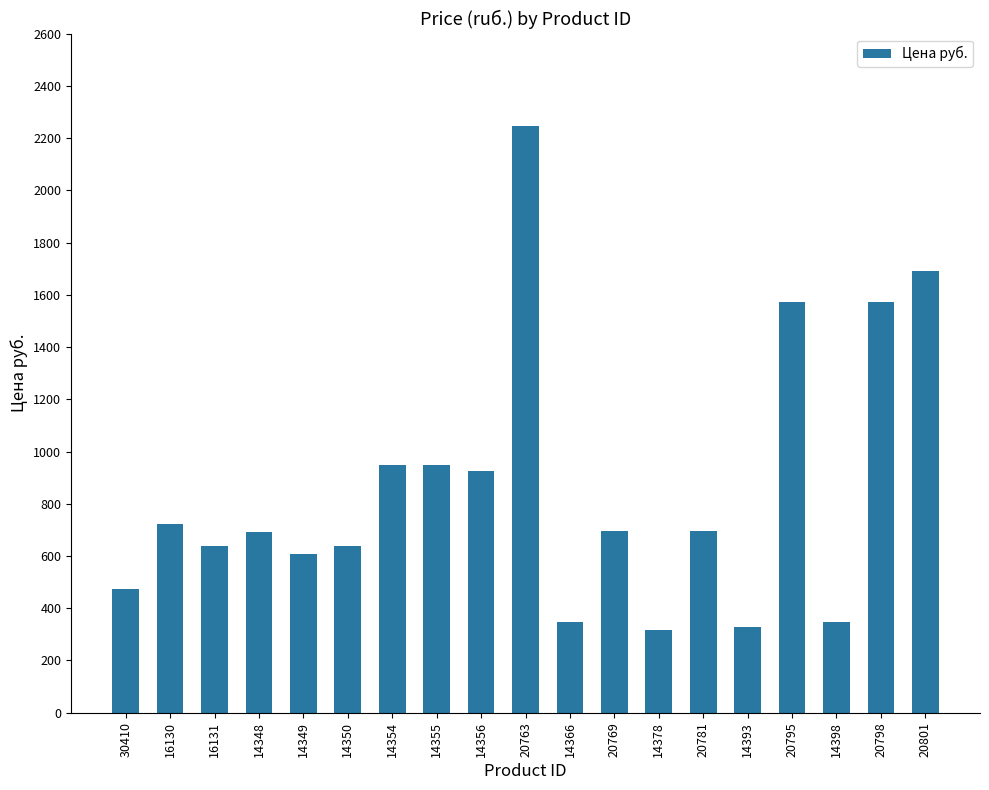

Are the bars grouped side by side (vs. stacked)?

No